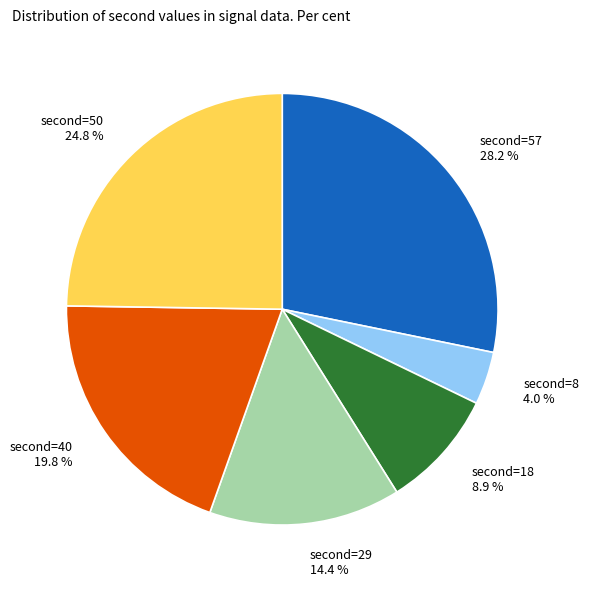

Rank the categories by value from highest to lowest.

second=57, second=50, second=40, second=29, second=18, second=8